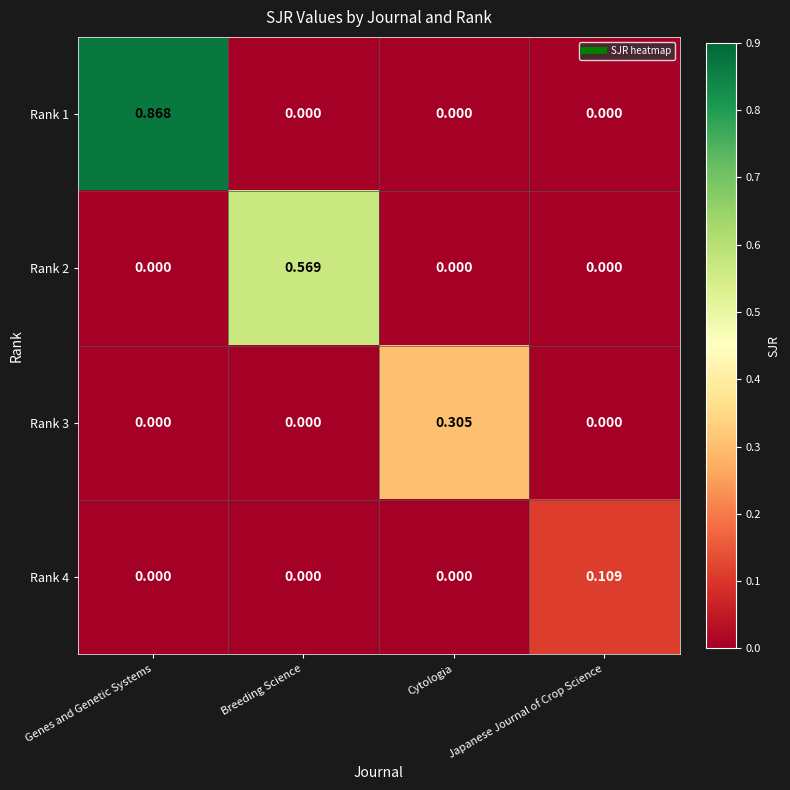

At which category is the sum across all series the highest?

Genes and Genetic Systems